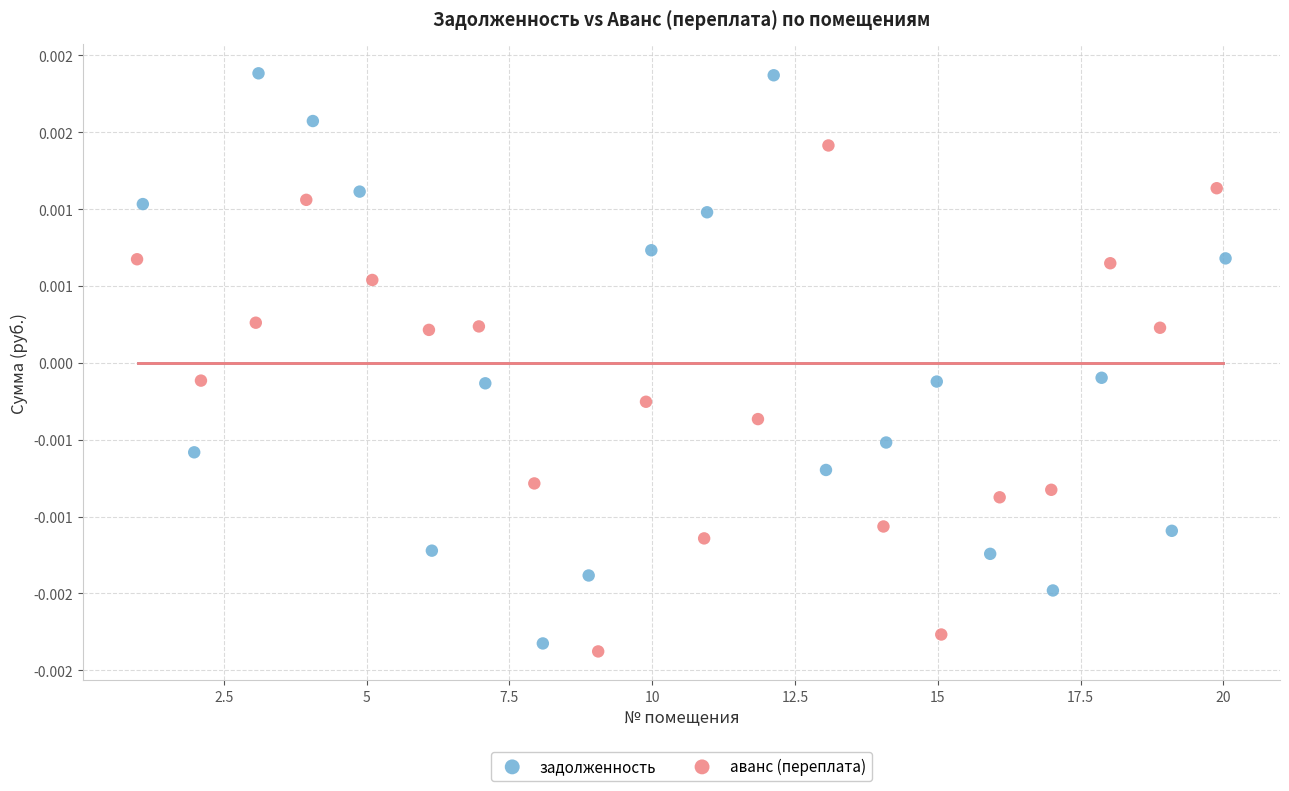

Which series has the widest spread of Y values?

задолженность